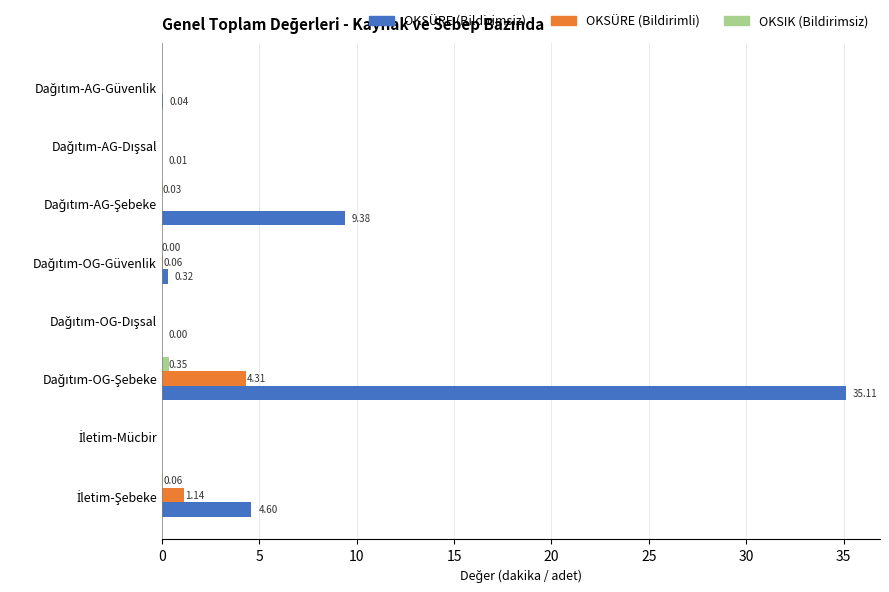

Which series has the largest total across all categories?

OKSÜRE (Bildirimsiz)